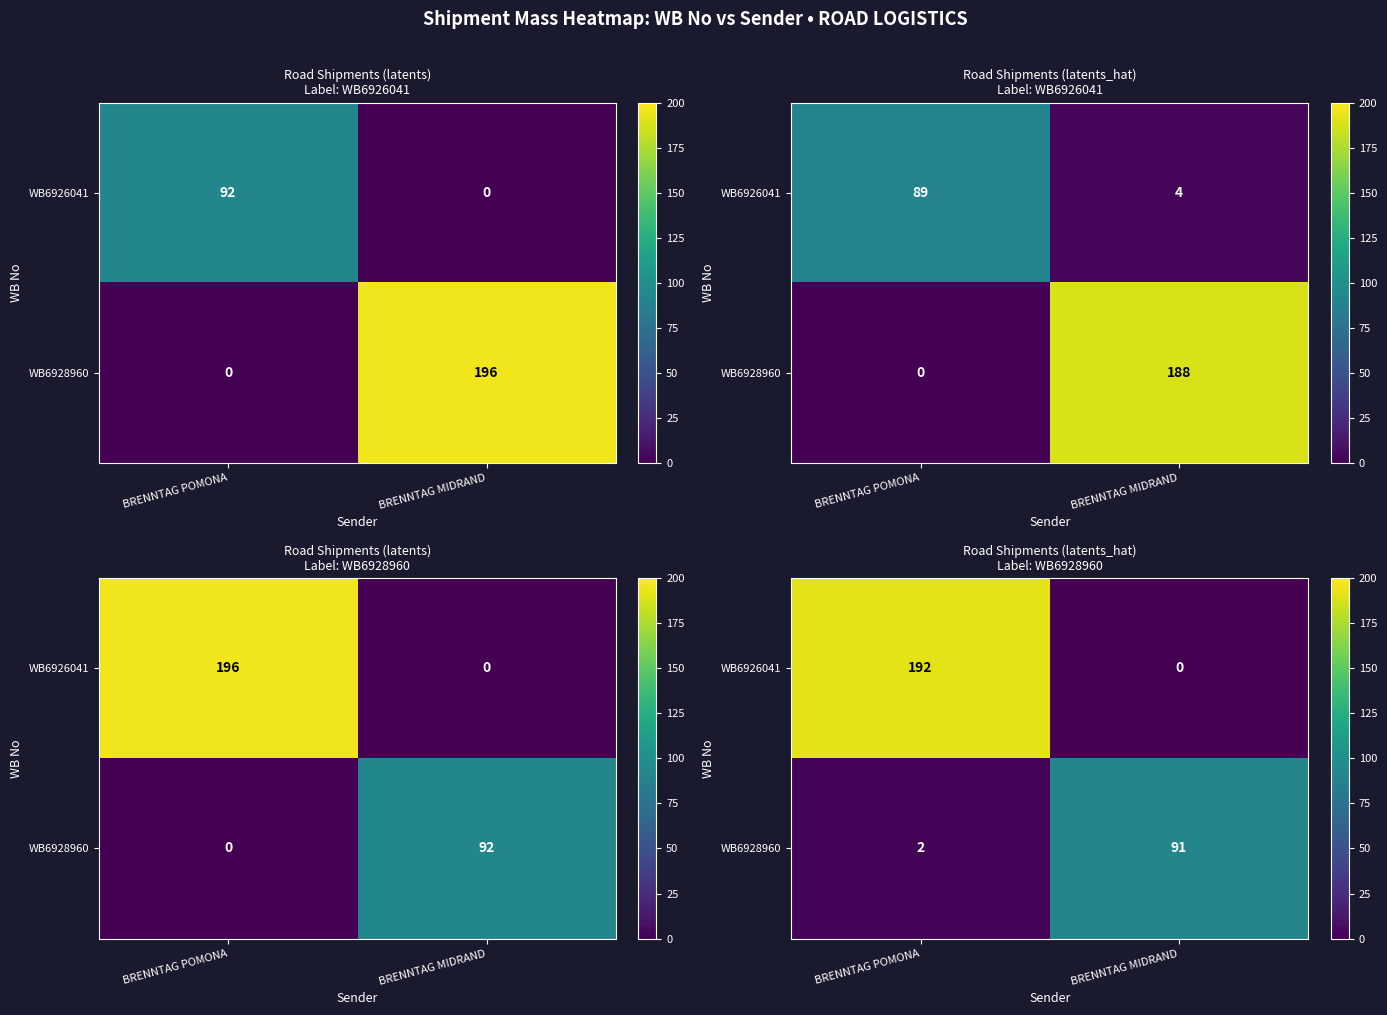

How many data points in WB6926041 are above 191?

1